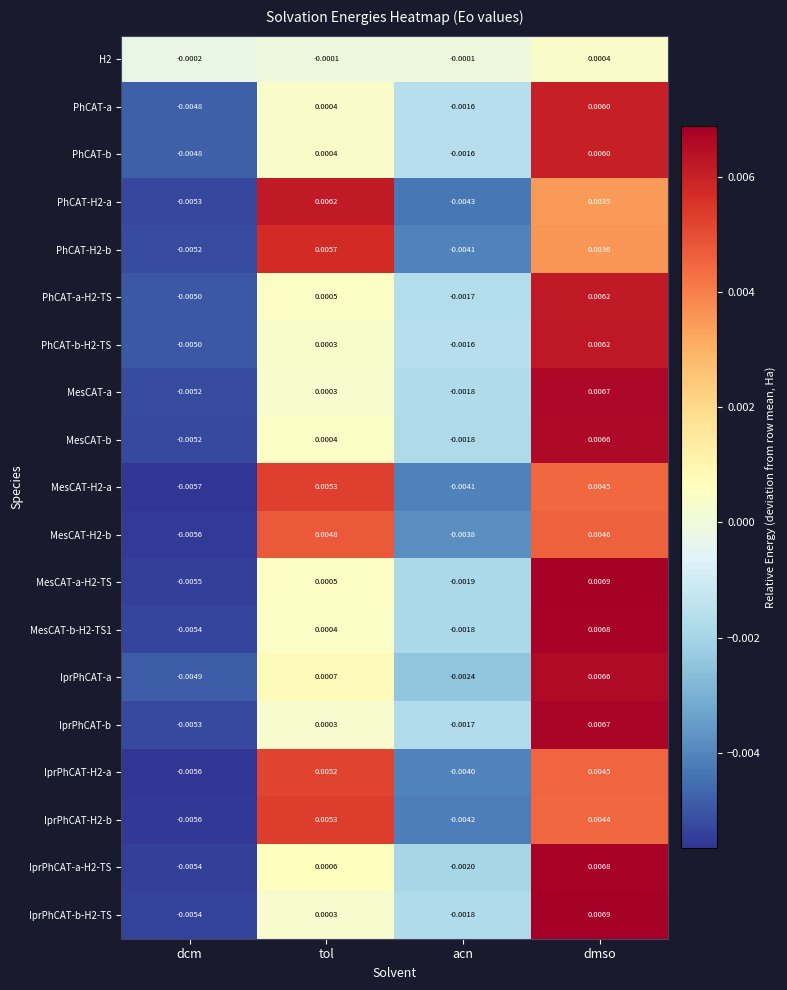

At which category is the sum across all series the highest?

dmso